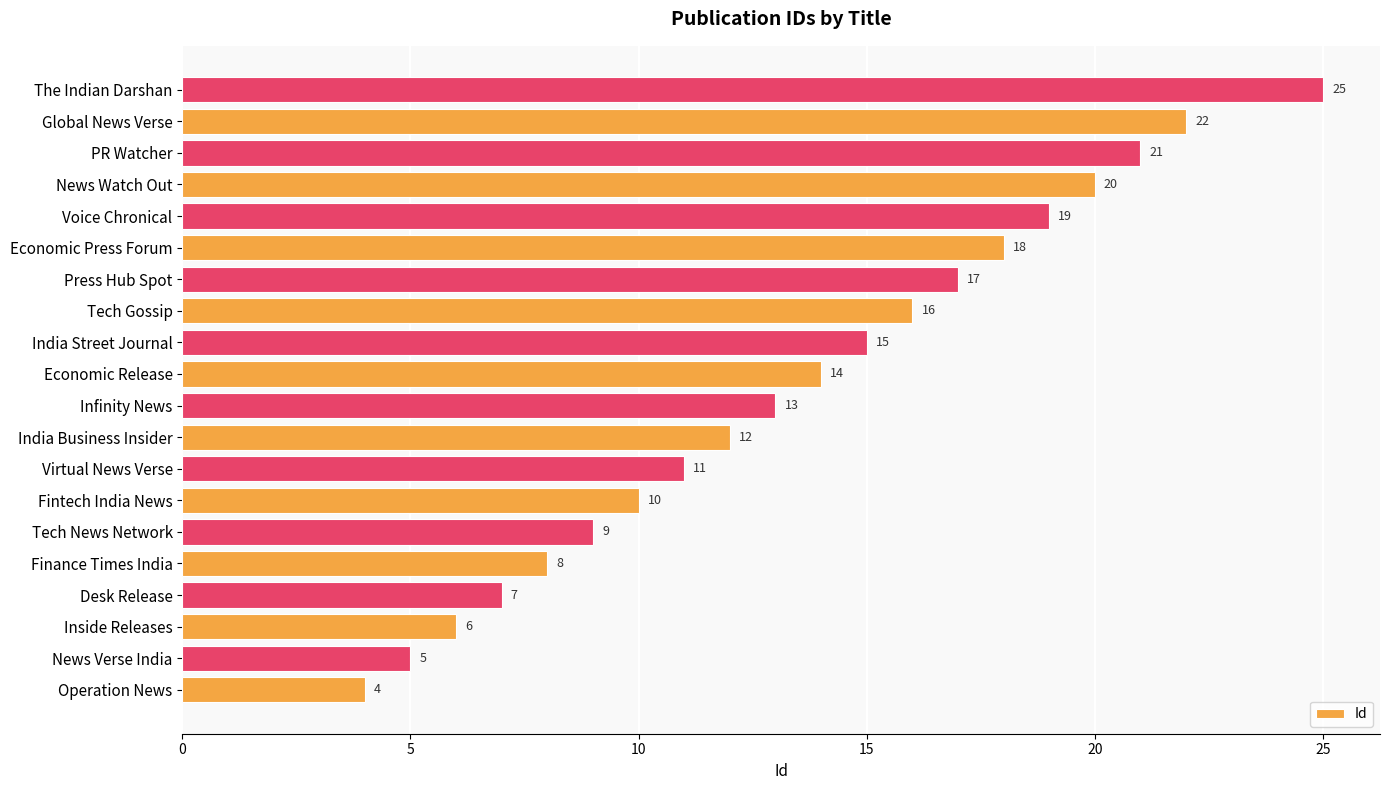

What is the difference between the second highest and second lowest values?

17